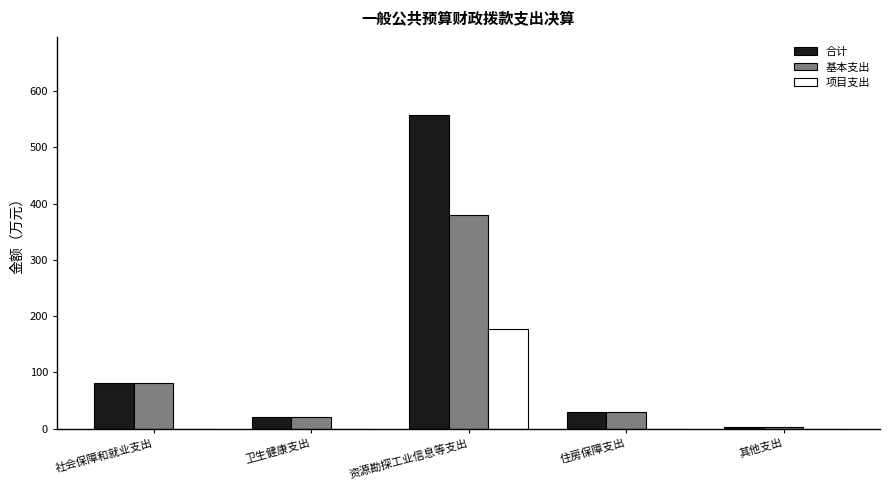

How many values in the 基本支出 series exceed 29?

3